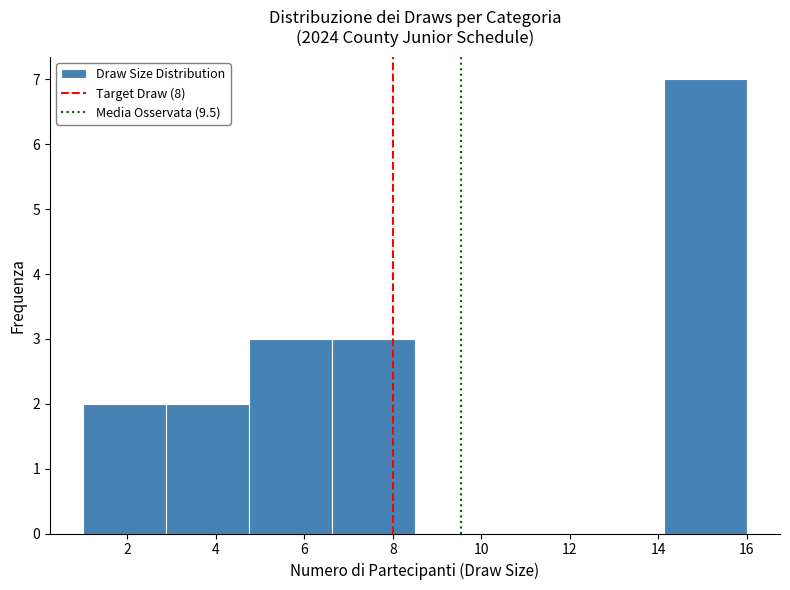

What is the height of the bar covering 4.8 to 6.6 on the x-axis? Neither the bar edges nor the heights are printed on the chart, so give them approximately, as read against the axes.

3